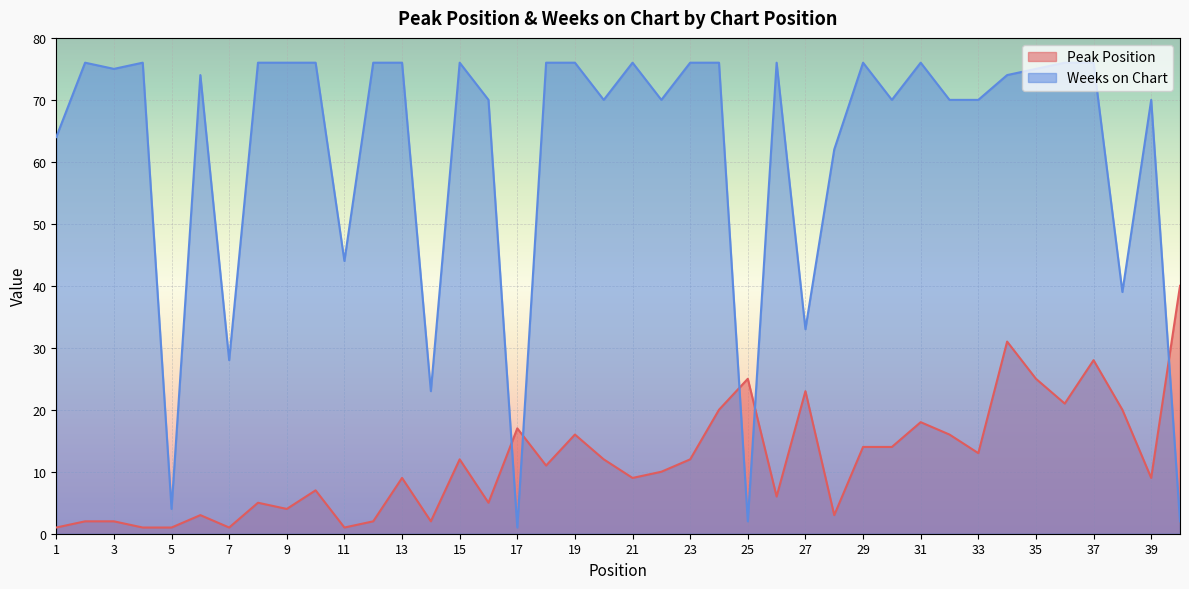

Rank the series by their maximum value, from lowest to highest.

Peak Position, Weeks on Chart